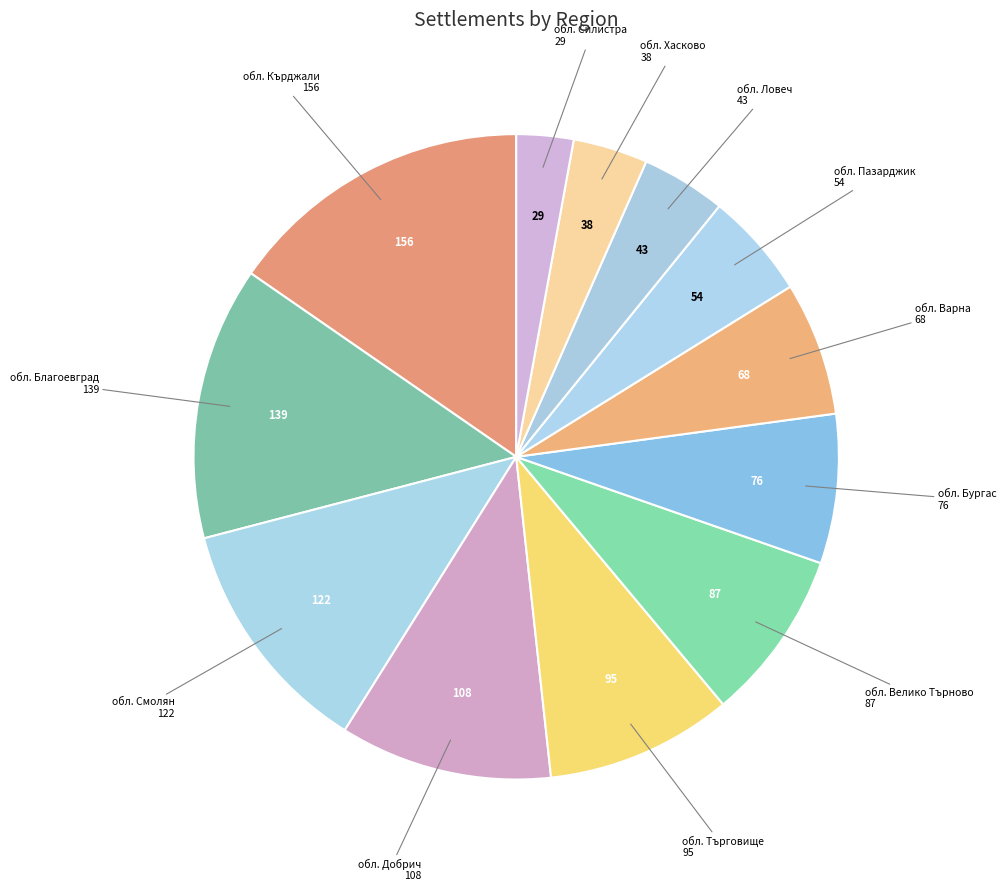

What is the largest slice in the pie chart?

обл. Кърджали